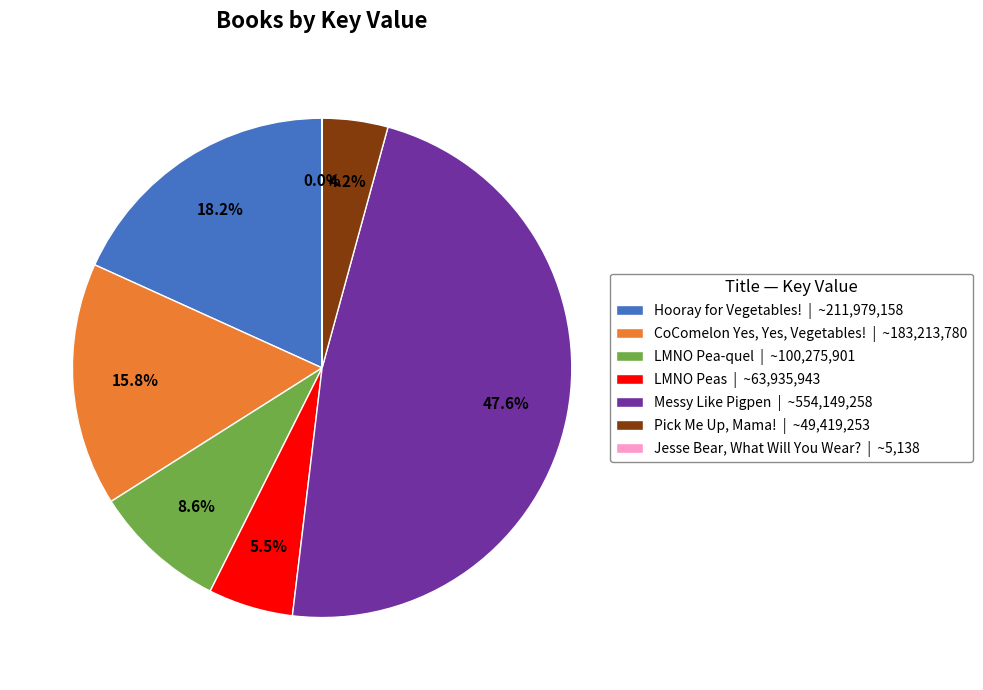

What percentage do LMNO Peas | ~63,935,943 and LMNO Pea-quel | ~100,275,901 together represent?

14.1%